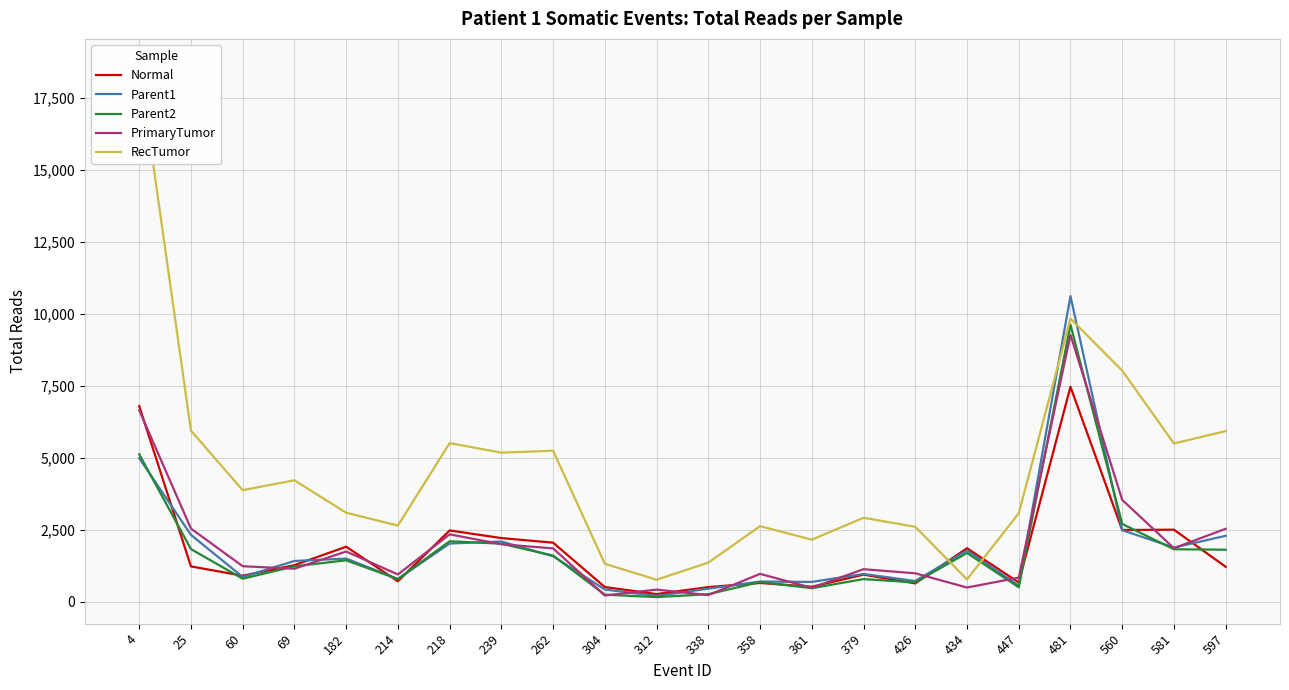

Is the value of Parent1 at 481 greater than the value of Parent2 at 69?

Yes